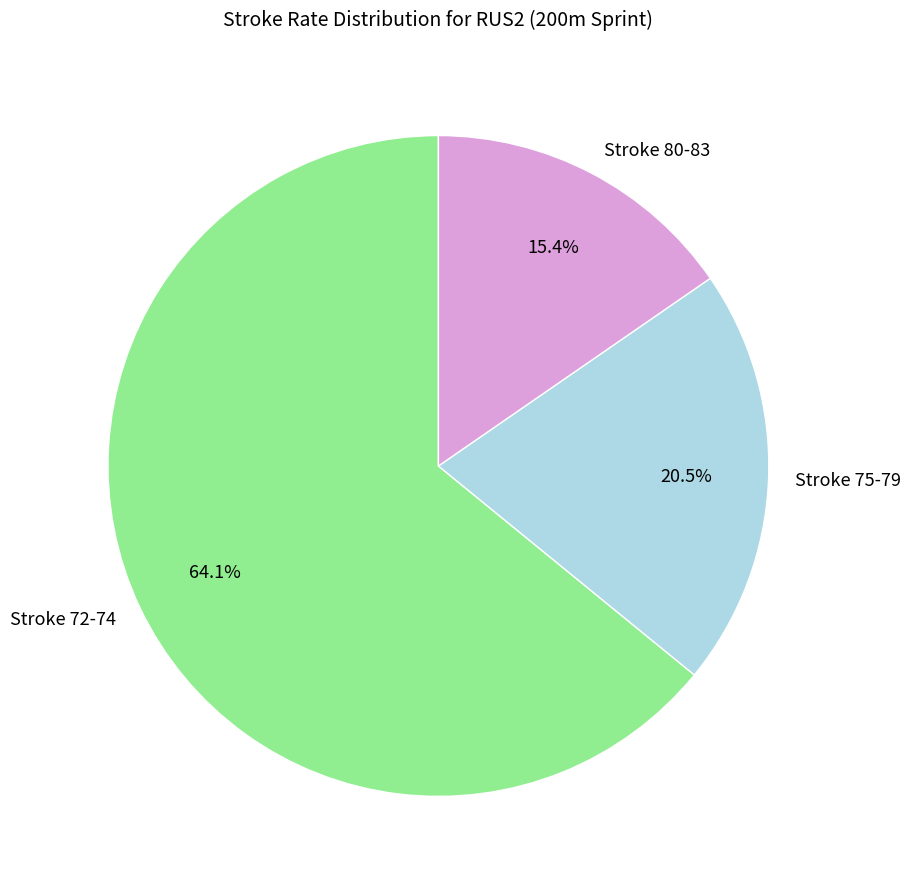

Rank the categories by value from lowest to highest.

Stroke 80-83, Stroke 75-79, Stroke 72-74